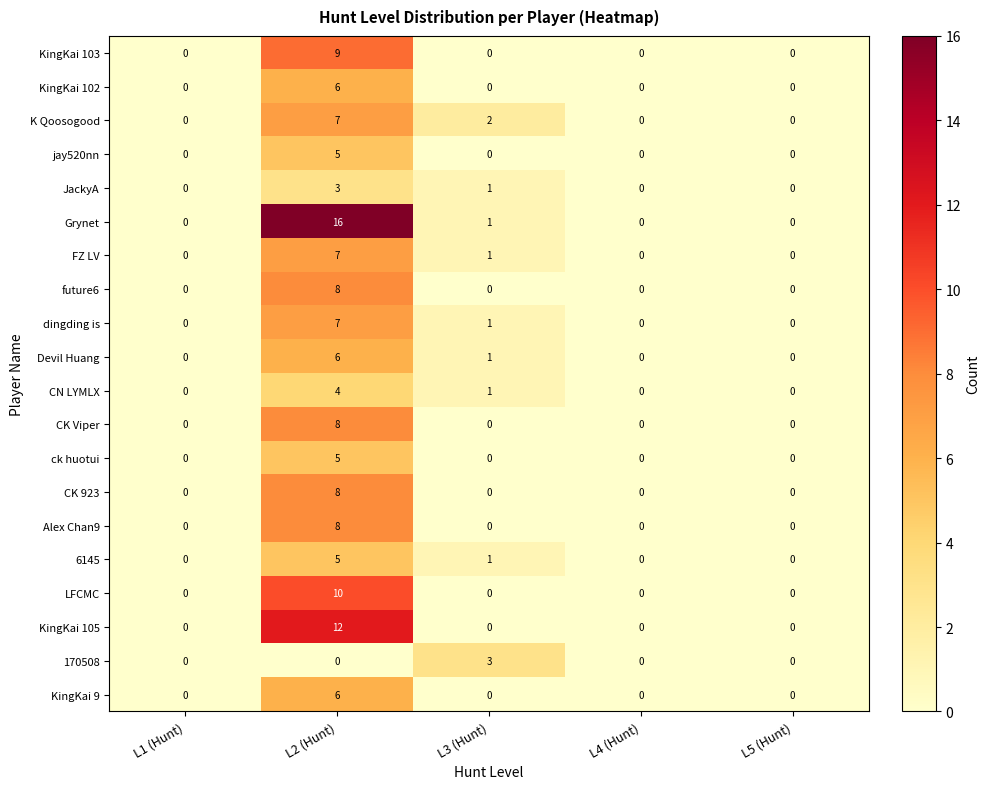

What is the highest value of the CK 923 series?

8